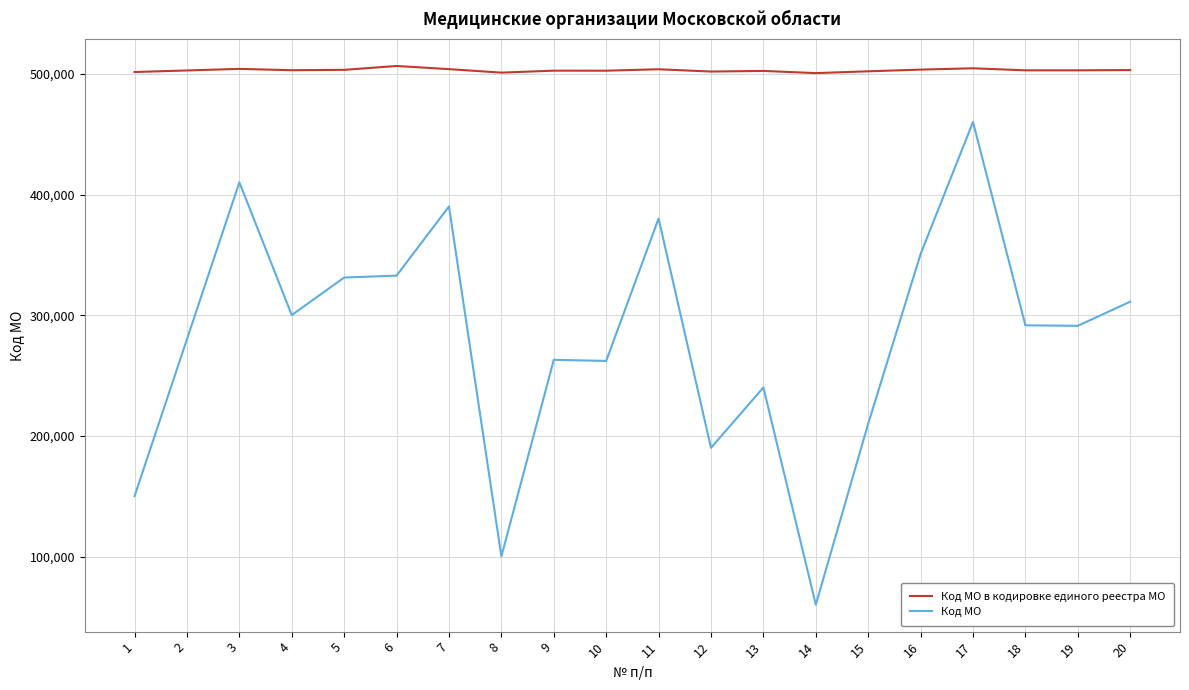

The value of Код МО at 9 is 173326. True or false?

False